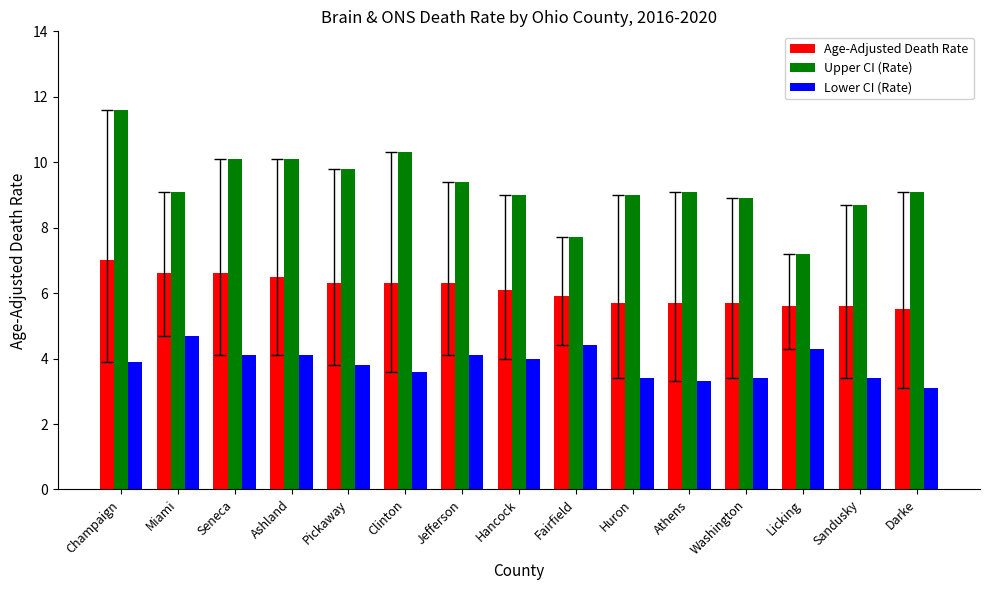

At which category is the sum across all series the highest?

Champaign